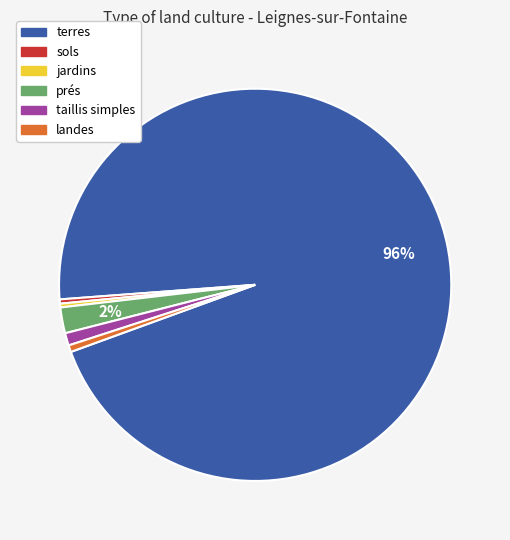

To the nearest percent, what is the average slice percentage?

17%